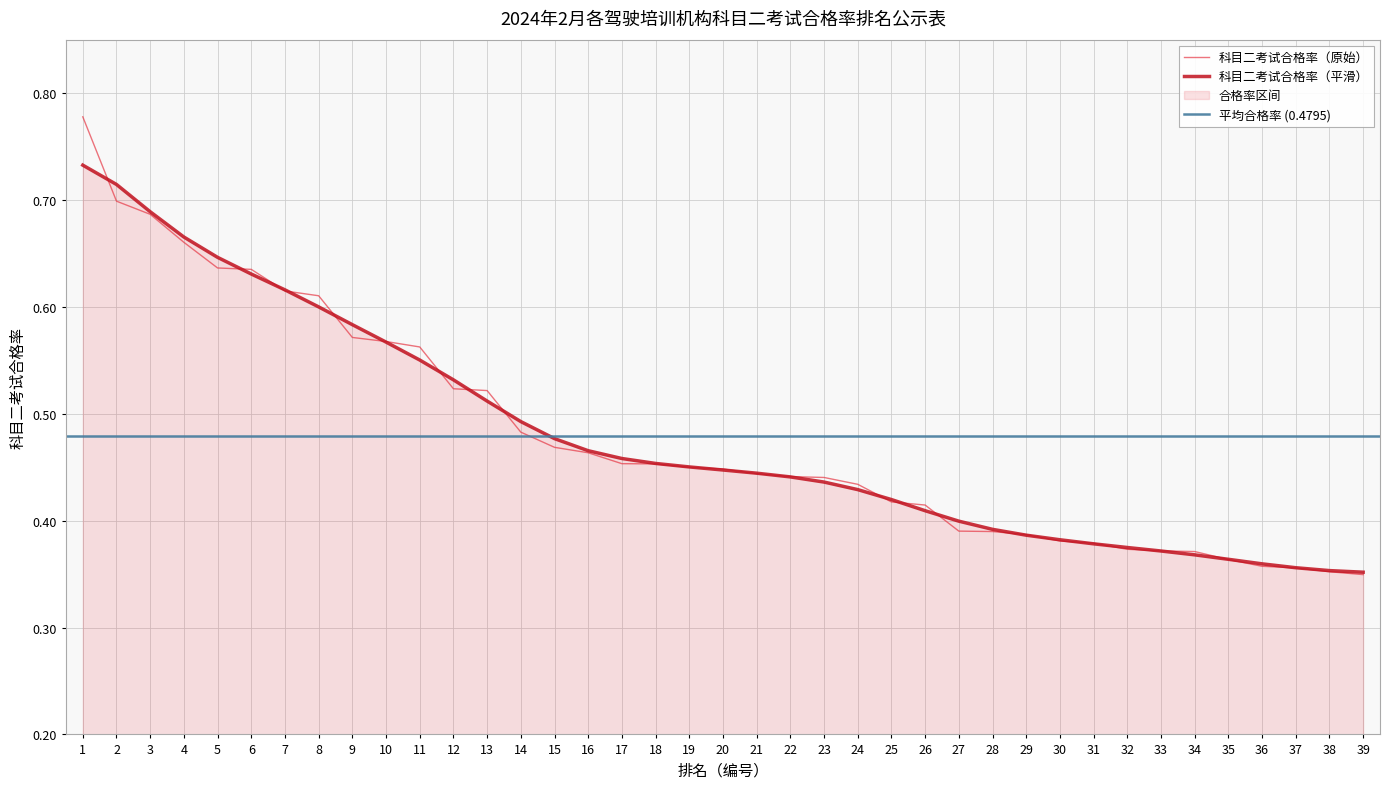

At which label is the value closest to 0?

39